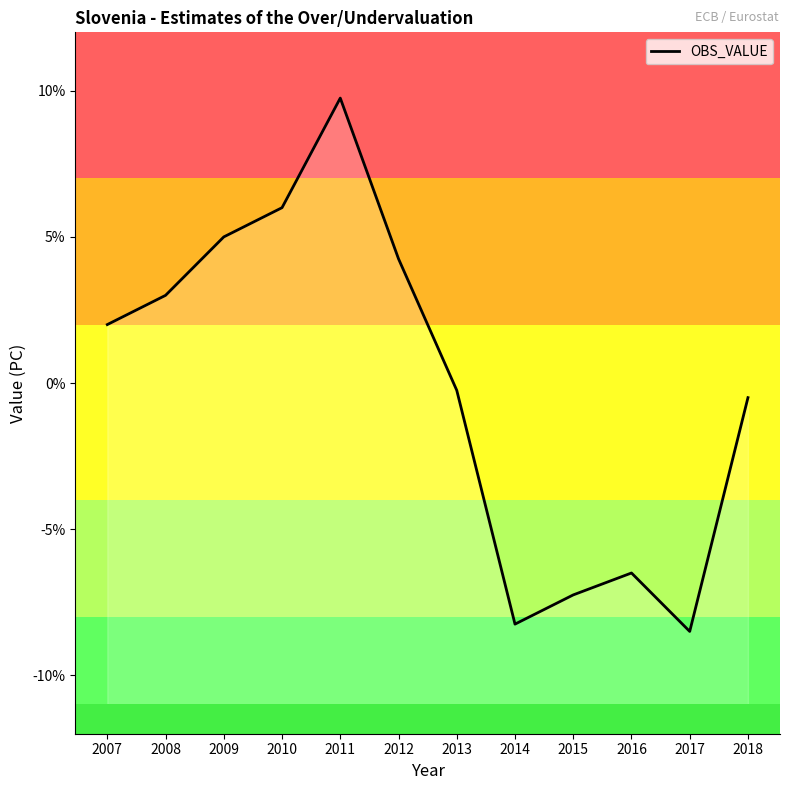

How many interior local peaks (higher than both neighbors) does the data have?

2